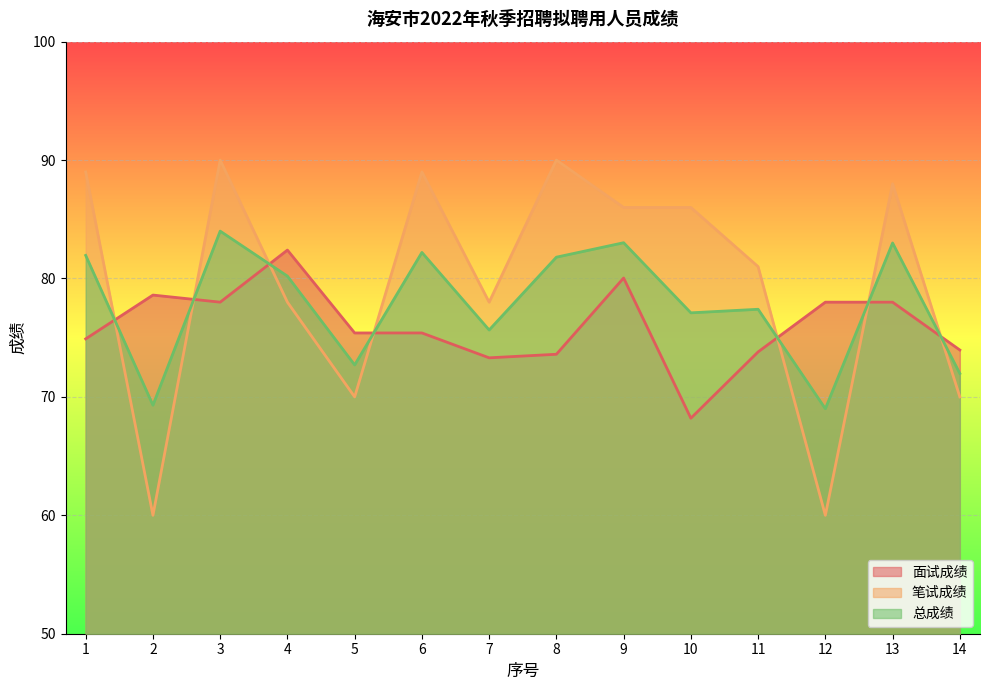

What is the average value of the 总成绩 series?

77.8